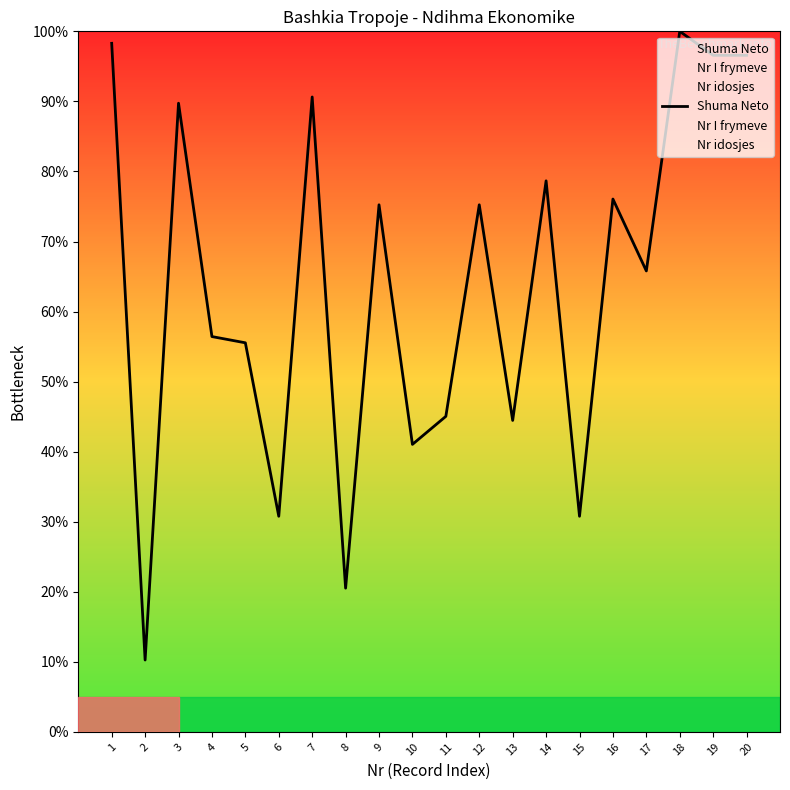

Reading right to left, what are all the values shown in this chart?

Shuma Neto: 96.6	96.6	100.0	65.8	76.1	30.8	78.7	44.5	75.2	45.0	41.0	75.2	20.5	90.6	30.8	55.5	56.4	89.7	10.3	98.3
Nr I frymeve: 100.0	100.0	100.0	40.0	80.0	80.0	80.0	40.0	80.0	80.0	100.0	80.0	80.0	100.0	100.0	20.0	60.0	80.0	40.0	100.0
Nr idosjes: 100.0	95.8	87.5	83.3	79.2	75.0	66.7	62.5	58.3	54.2	50.0	45.8	37.5	29.2	25.0	20.8	16.7	12.5	8.3	4.2